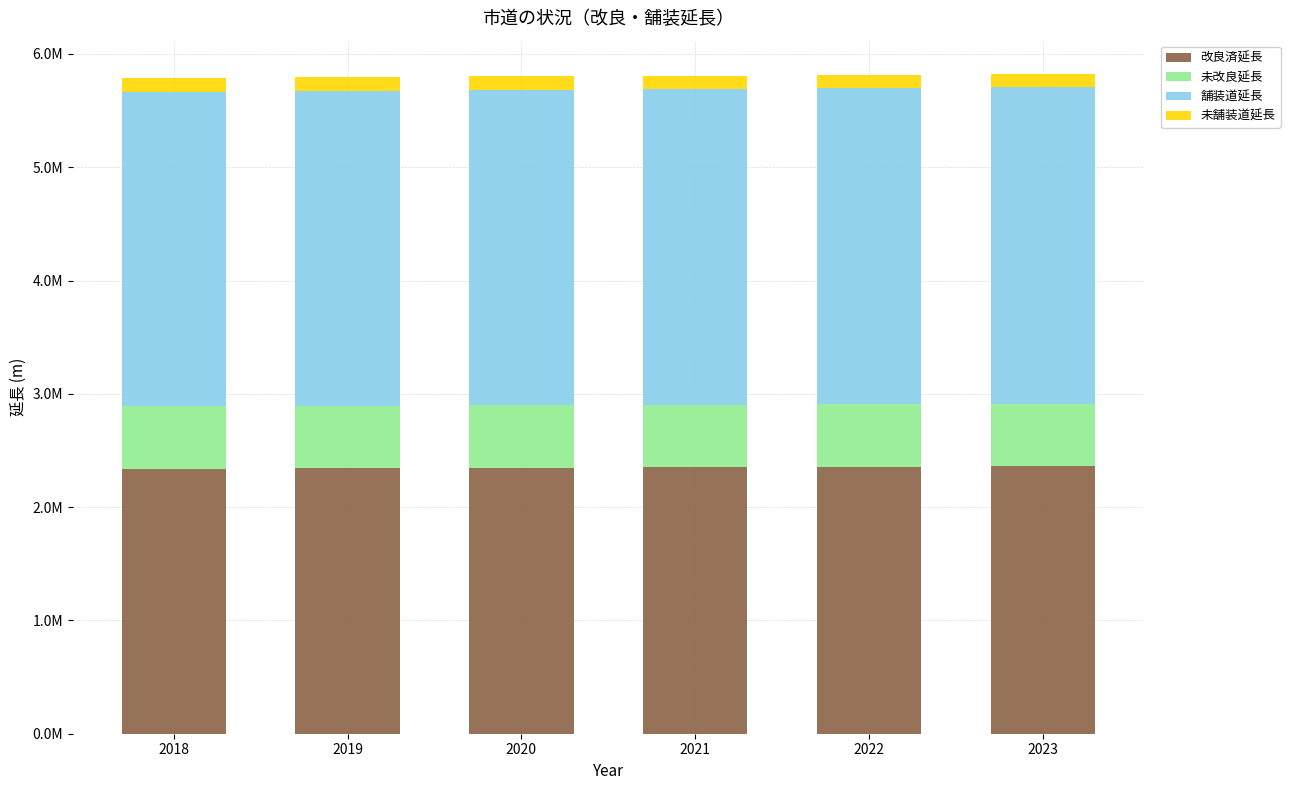

Are the bars grouped side by side (vs. stacked)?

No